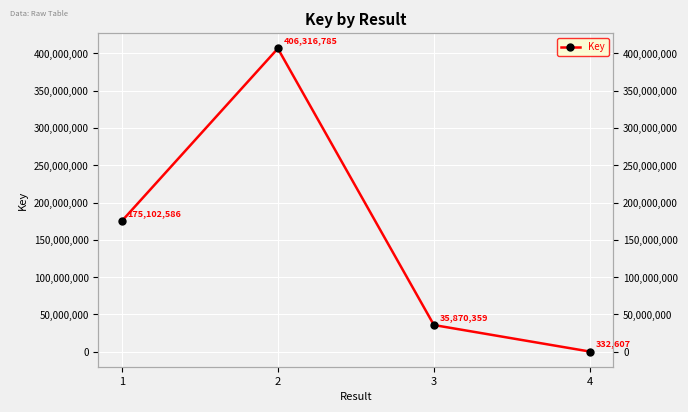

How many lines are shown in the chart?

1